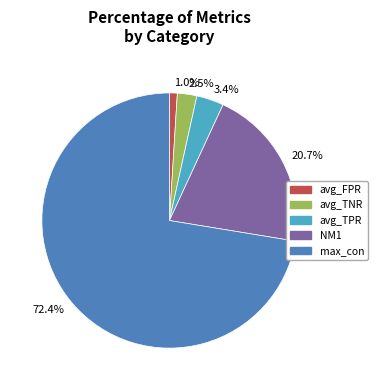

How many segments does this pie chart have?

5